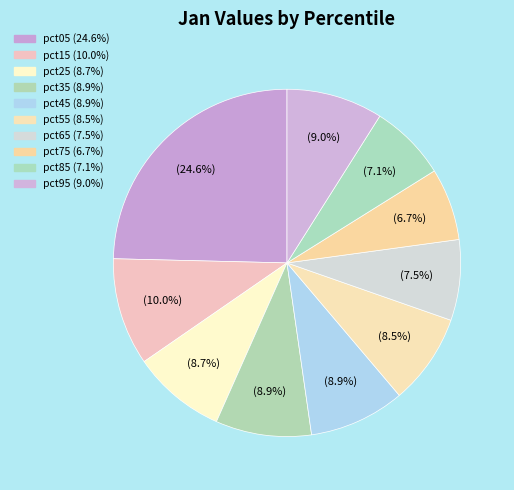

Does pct55 represent more than half of the total?

No